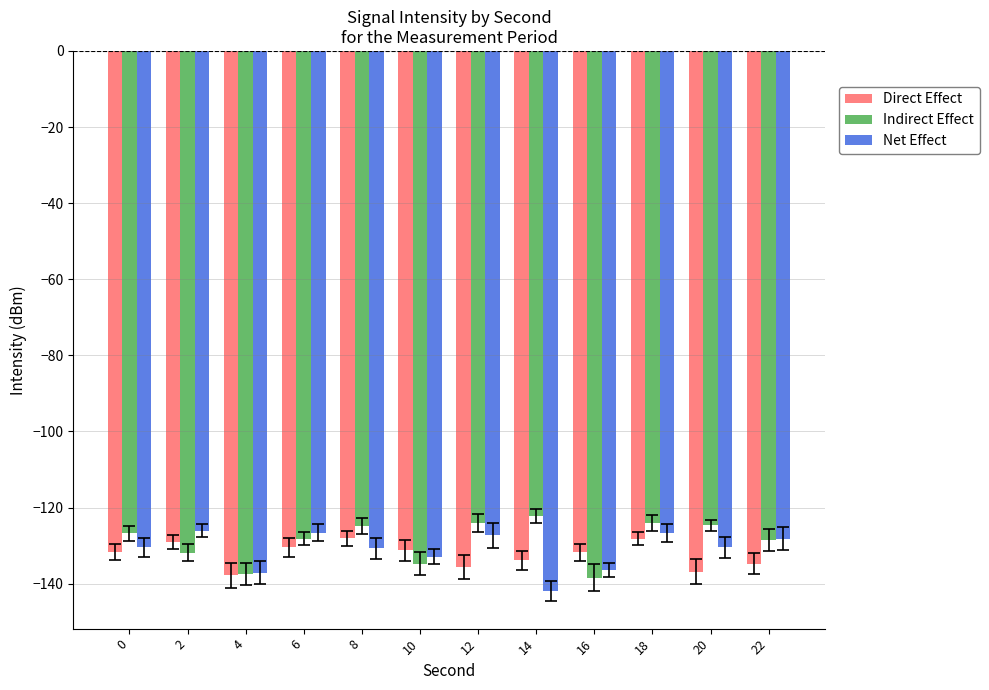

Is the value of Indirect Effect at 12 greater than the value of Net Effect at 8?

Yes